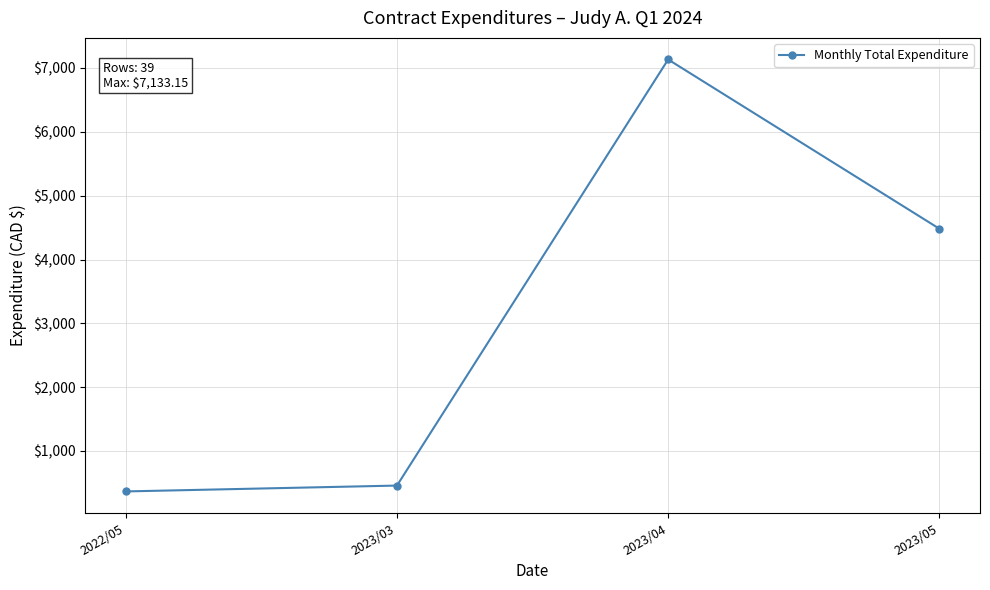

Which label corresponds to the largest value in the chart?

2023/04